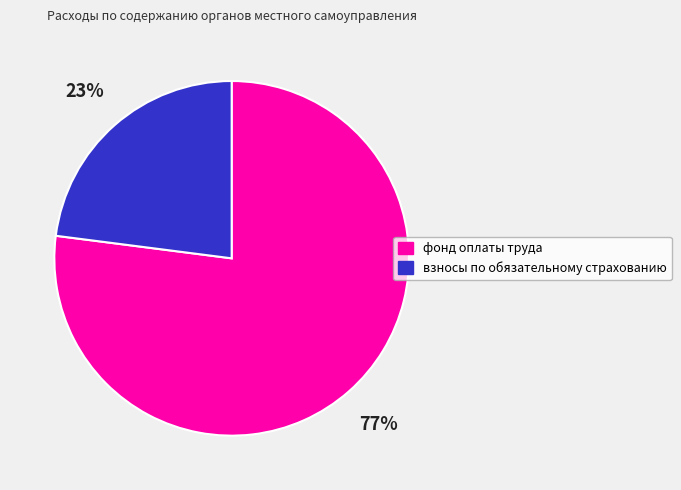

Which has a higher value, фонд оплаты труда or взносы по обязательному страхованию?

фонд оплаты труда